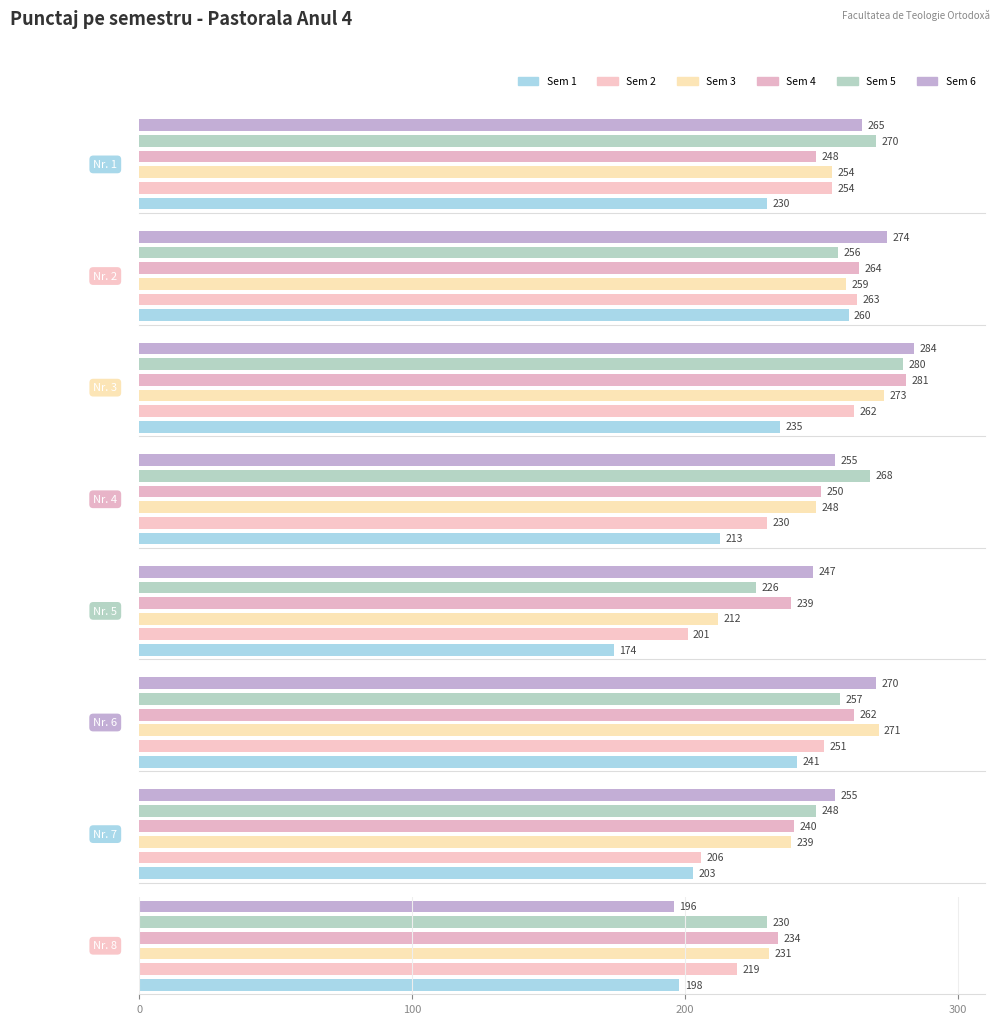

What is the sum of the Sem 6 values at 2 and 7?

529